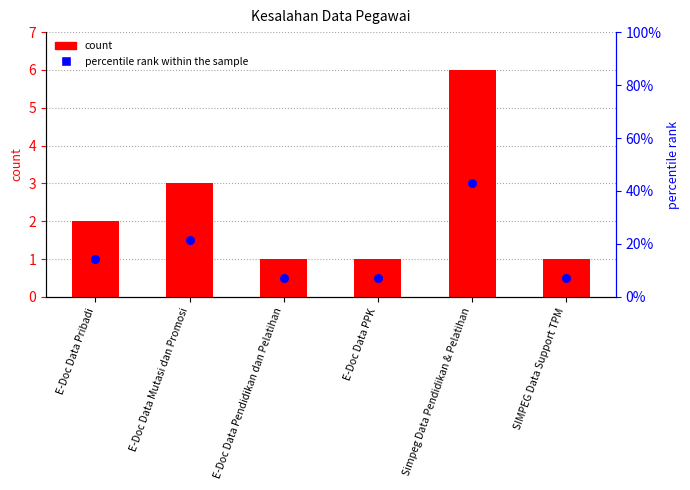

Which series has the largest total across all categories?

percentile rank within the sample